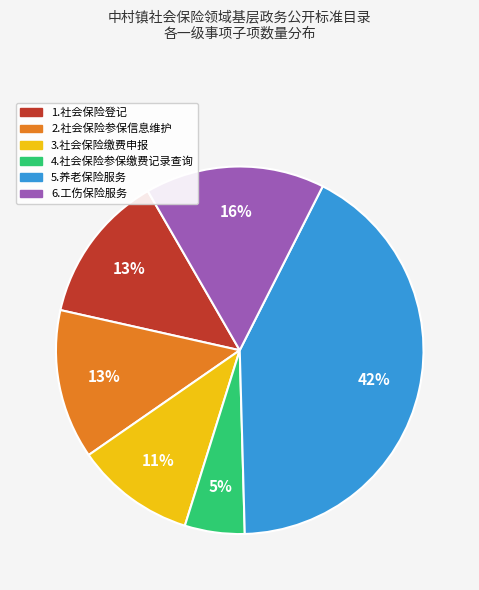

What percentage is the 1.社会保险登记 slice, to the nearest percent?

13%